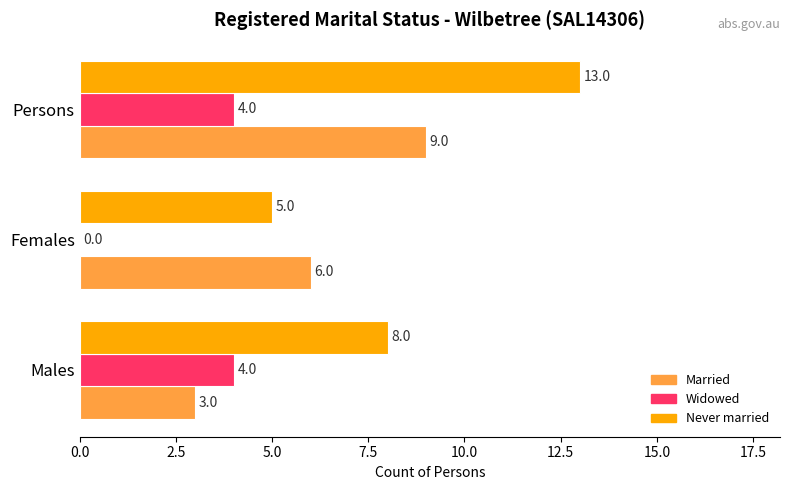

Which series has the largest total across all categories?

Never married